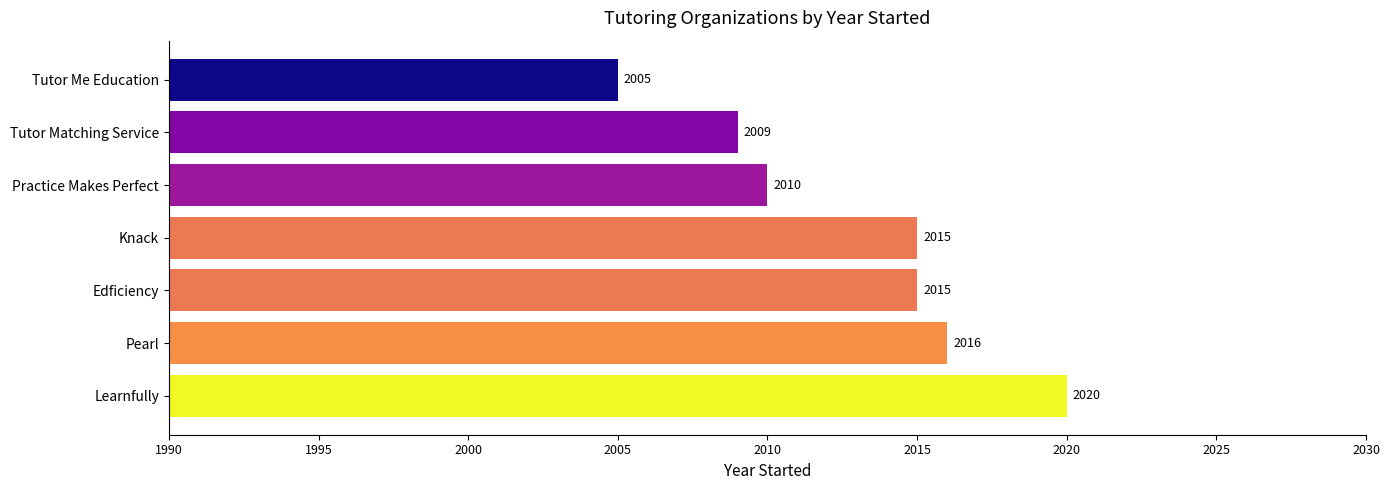

Count the number of categories in the chart.

7